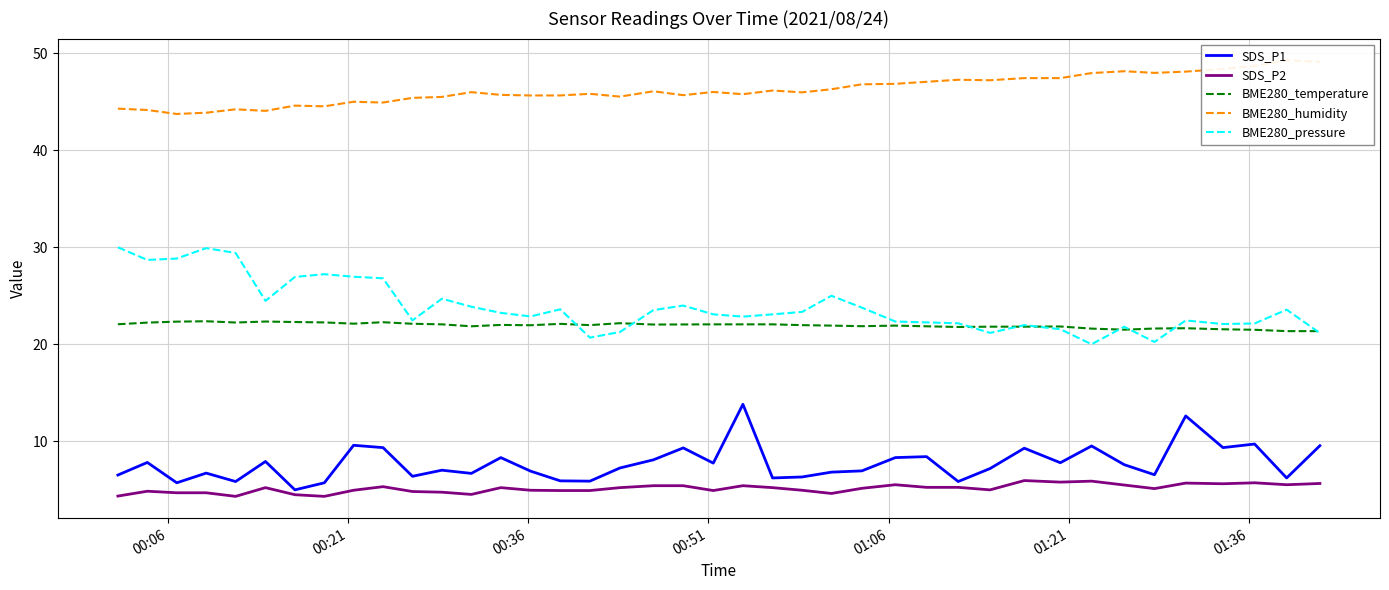

What is the greatest value displayed?

49.3